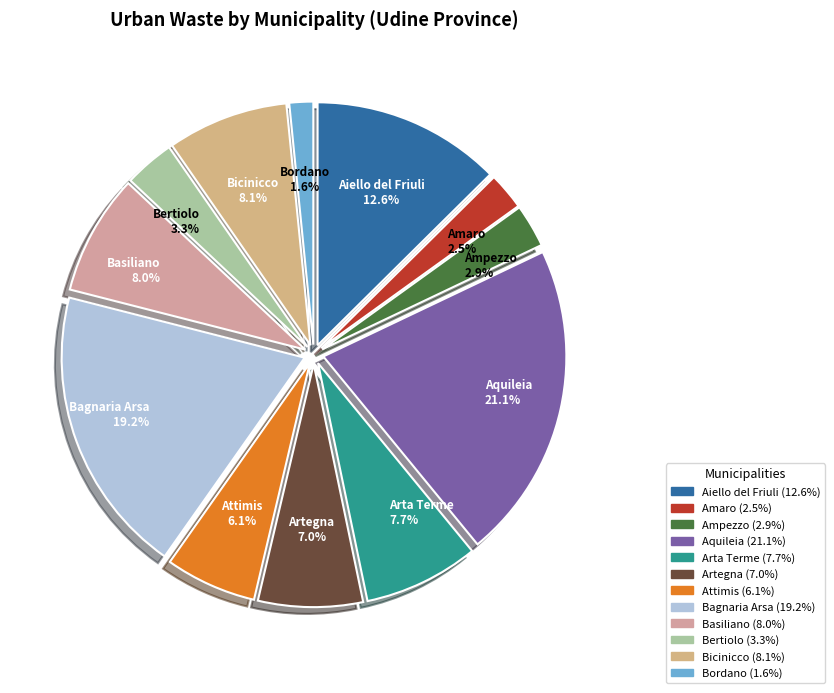

Approximately how many times larger is the value at Aiello del Friuli compared to Bagnaria Arsa?

0.7